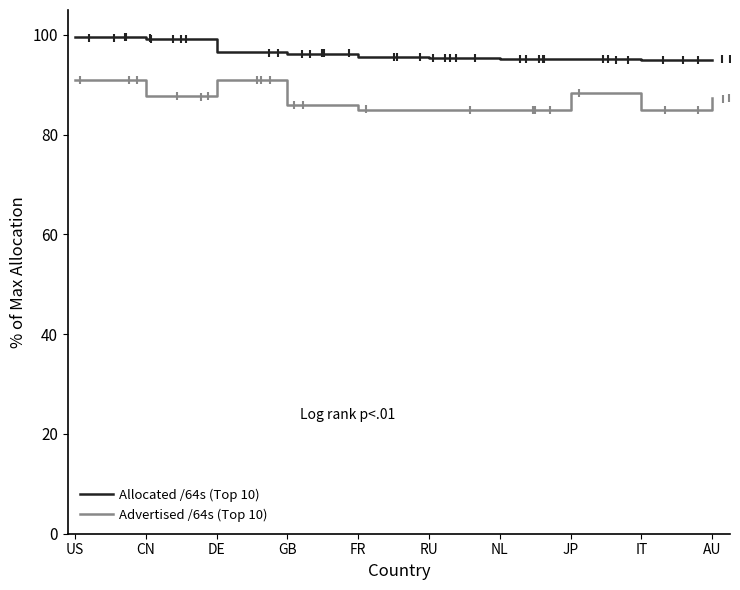

Is it true that Advertised /64s (Top 10) equals 91.0 at US?

True